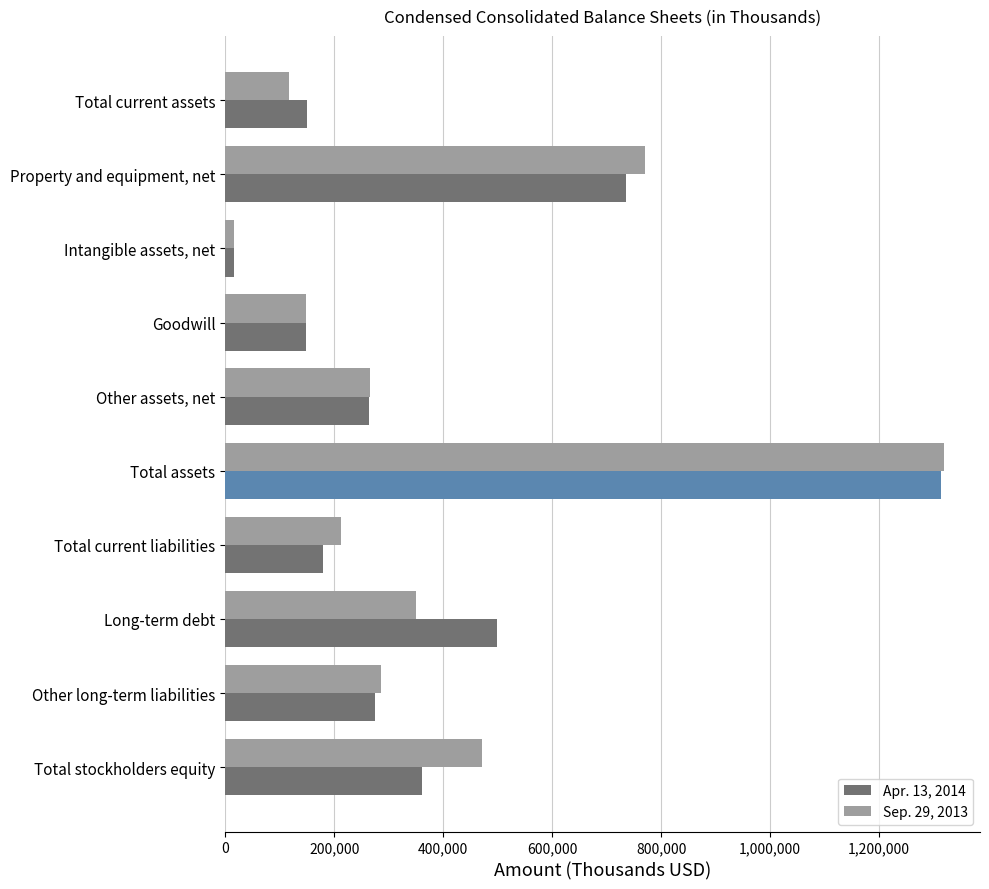

At which category is the sum across all series the highest?

Total assets